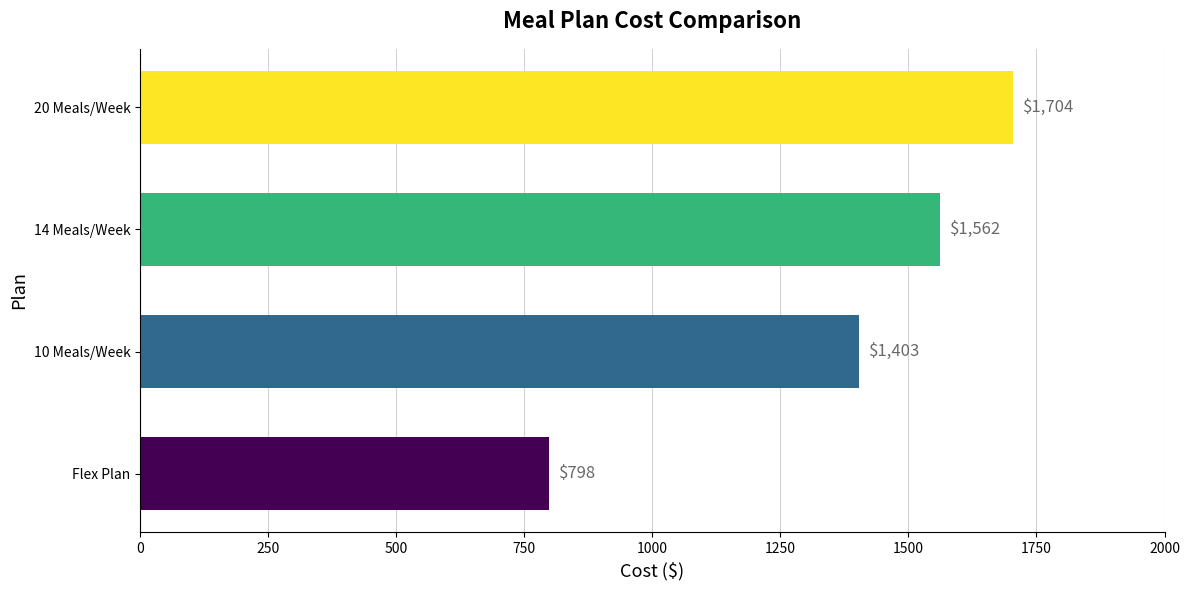

Which has a higher value, 14 Meals/Week or 20 Meals/Week?

20 Meals/Week